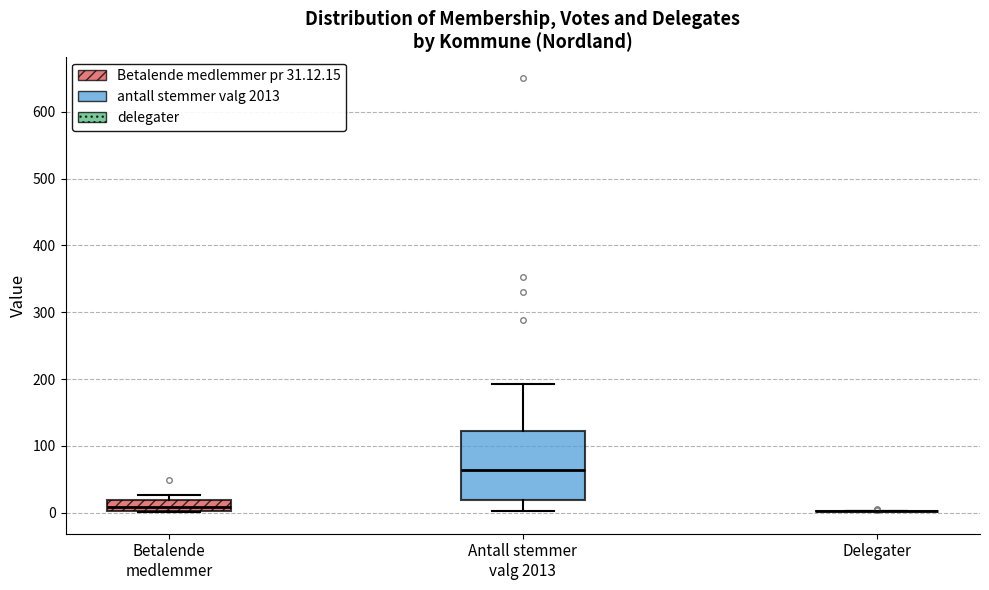

Comparing the boxes themselves (not the whiskers), which one is the tallest?

Antall stemmer valg 2013